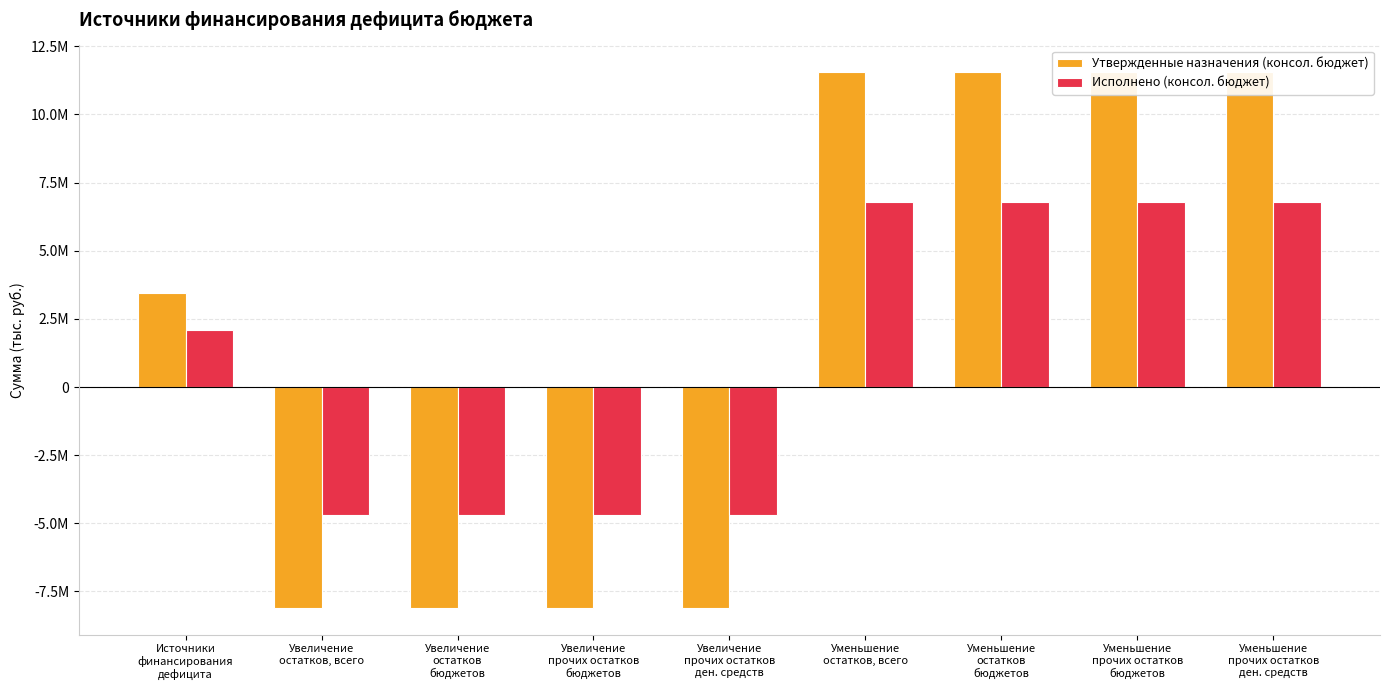

True or false: Утвержденные назначения (консол. бюджет) has a value of -12511800.6 at Увеличение
прочих остатков
ден. средств.

False